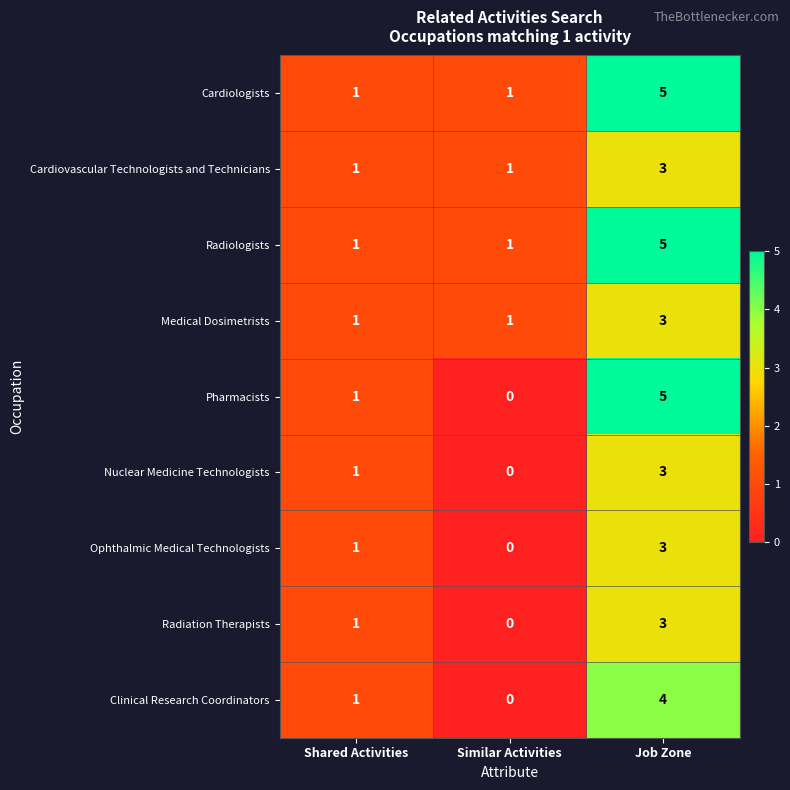

True or false: Cardiologists has a value of 5 at Job Zone.

True